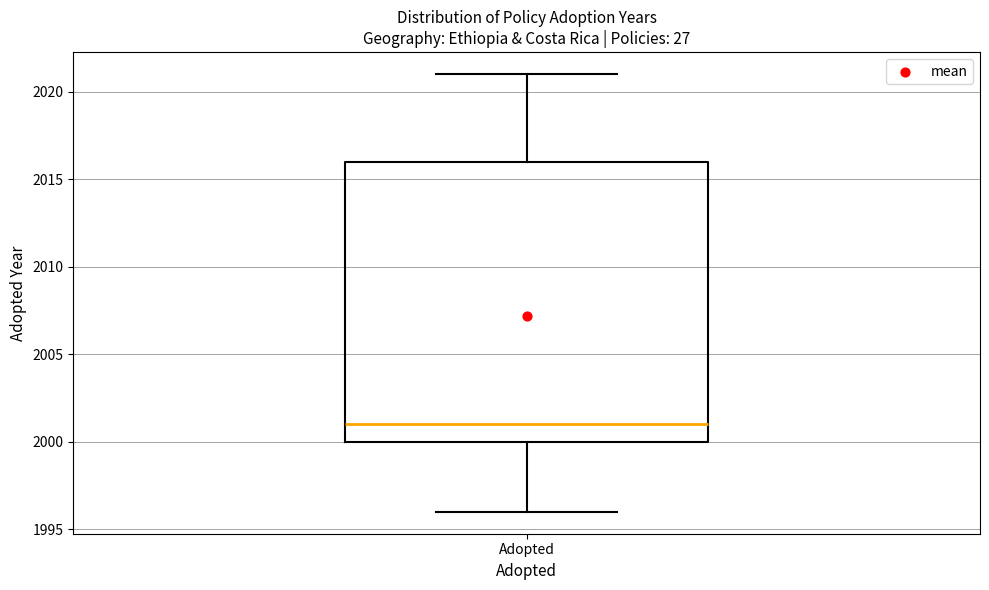

Where is the upper edge of the box for Adopted on the y-axis? The values are not printed on the chart, so give them approximately, as read against the axis.

2016